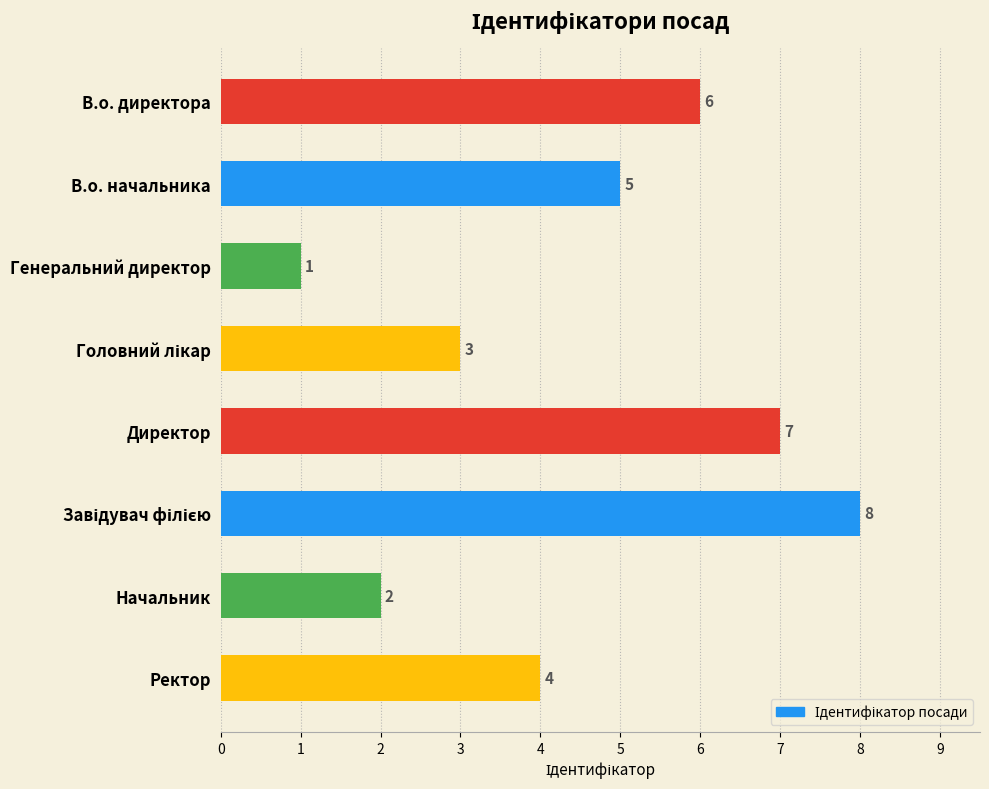

Count the number of categories in the chart.

8